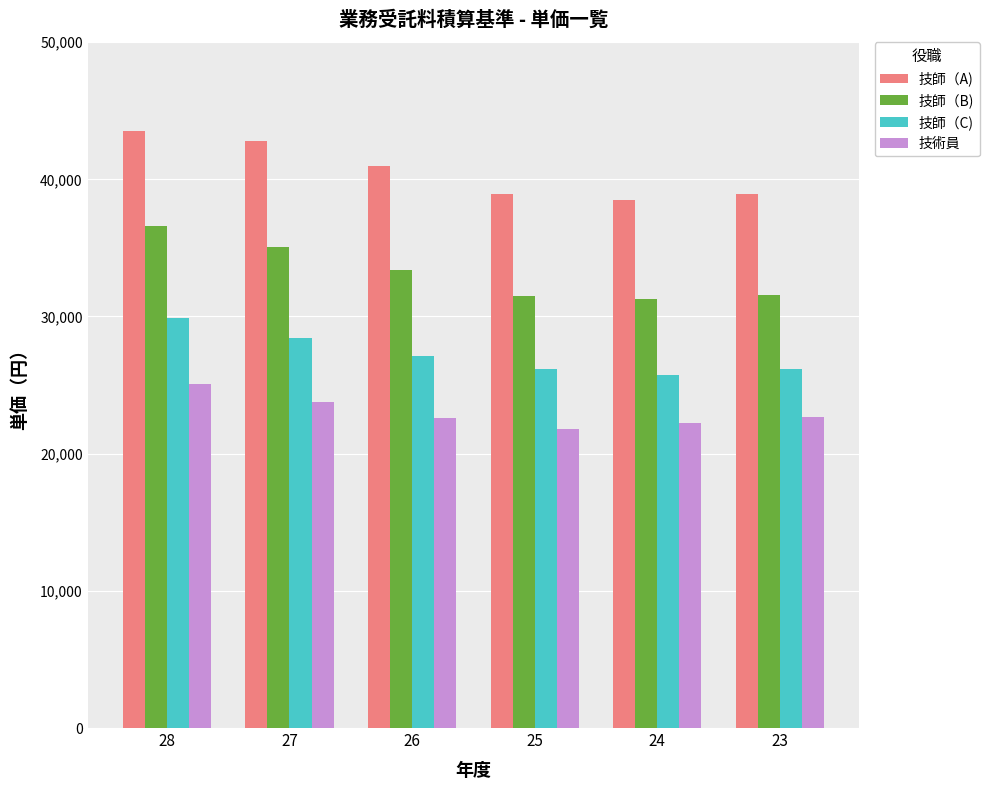

What is the sum of the 技師（A) values at 27 and 25?

81700